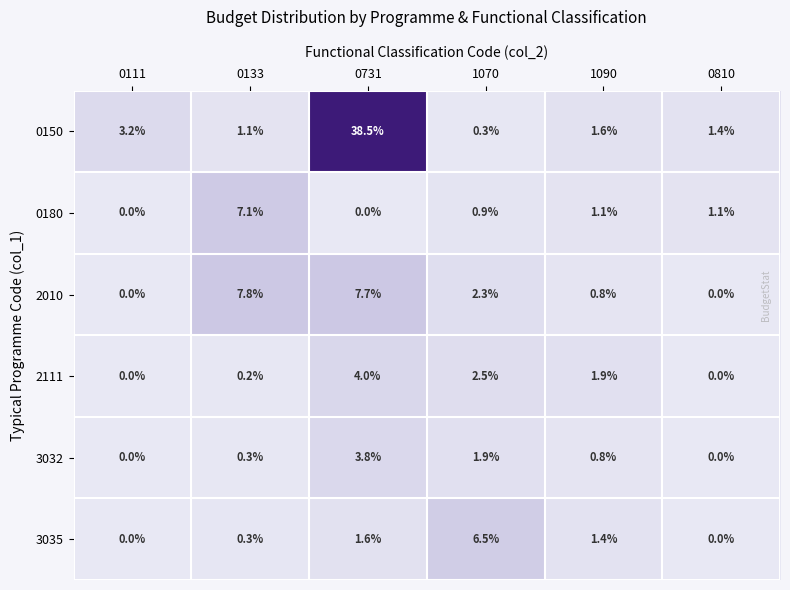

The 3032 series shows 3.8 at 0731. True or false?

True